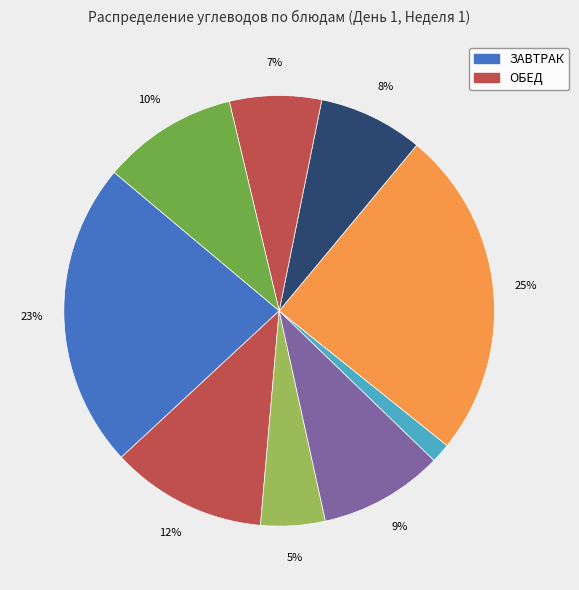

How many slices are in this pie chart?

9